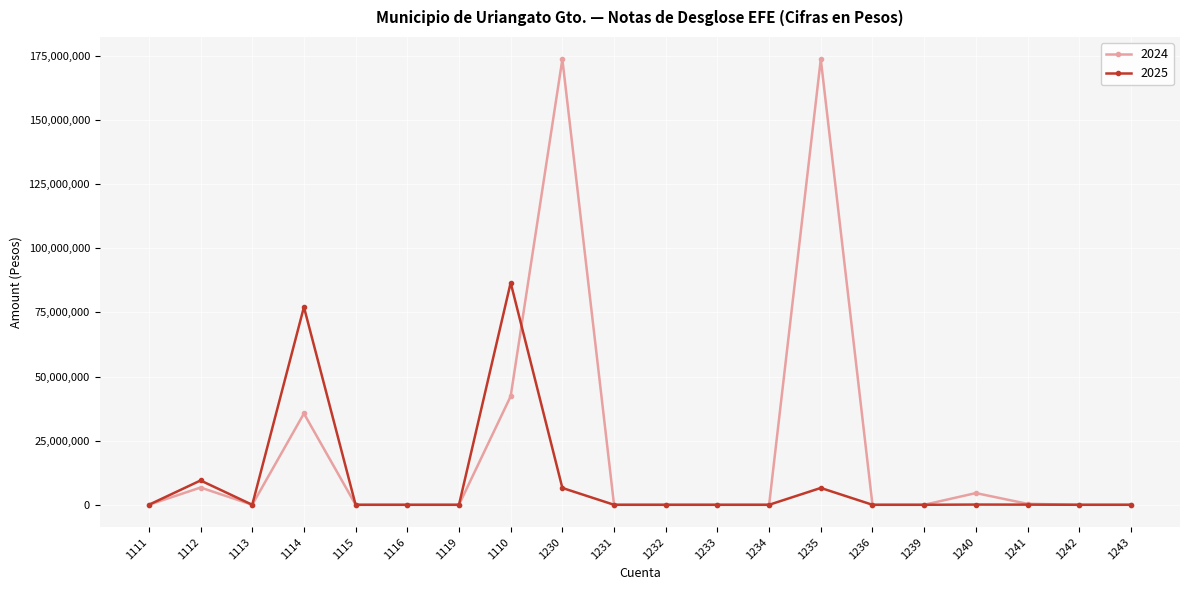

What is the label of the 8th point from the left?

1110